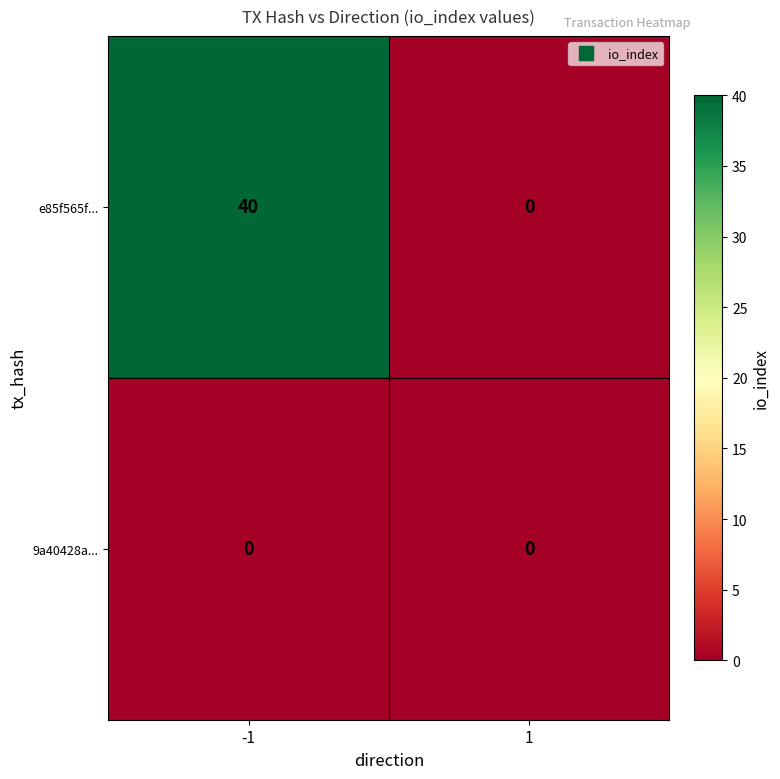

The value of e85f565f... at -1 is 11. True or false?

False